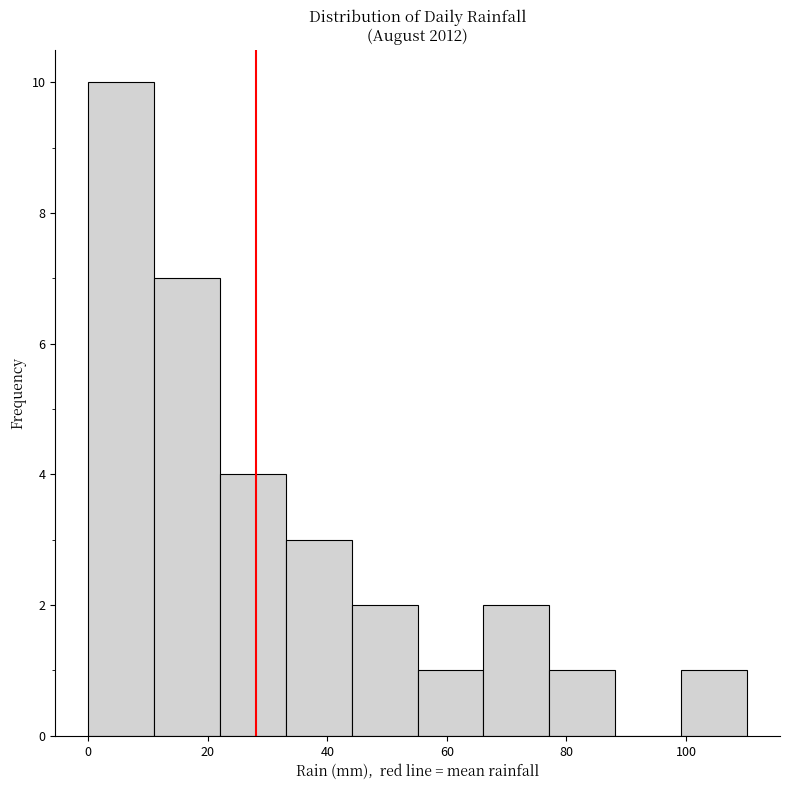

Which range on the x-axis has the tallest bar?

0 to 12